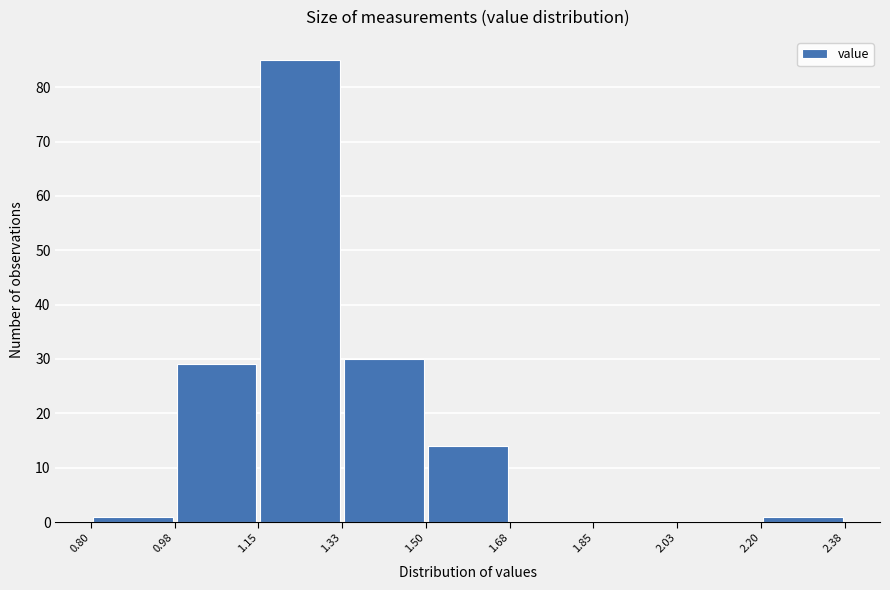

Which range on the x-axis has the tallest bar?

1.15 to 1.33